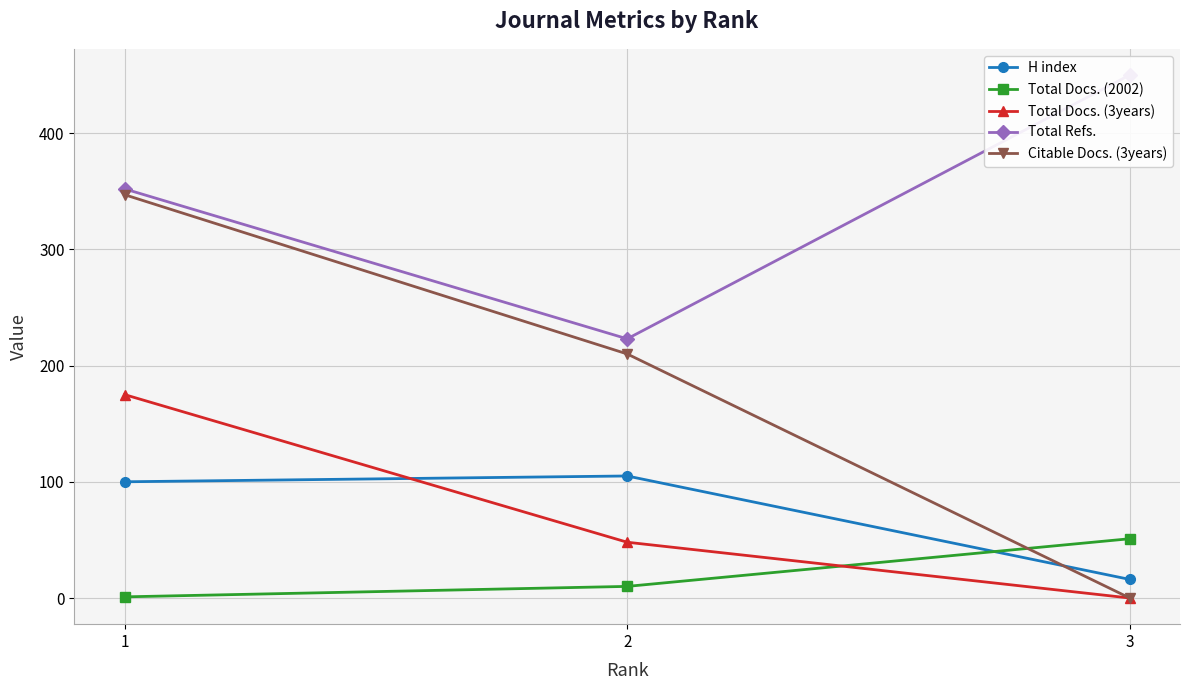

What is the difference between the H index values at 3 and 1?

84